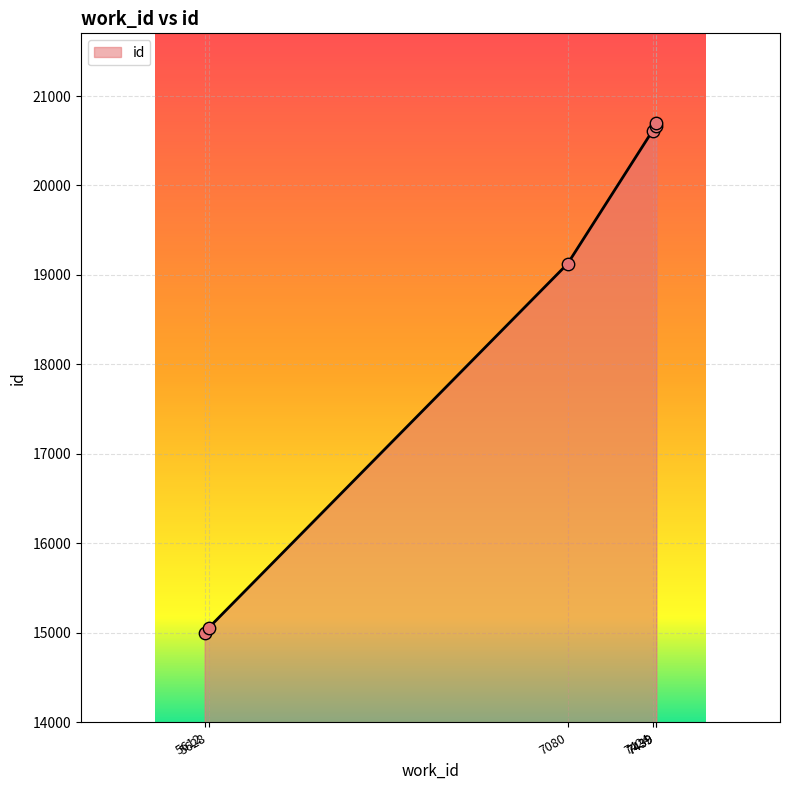

What is the ratio of the value at 7439 to the value at 5612?

1.4